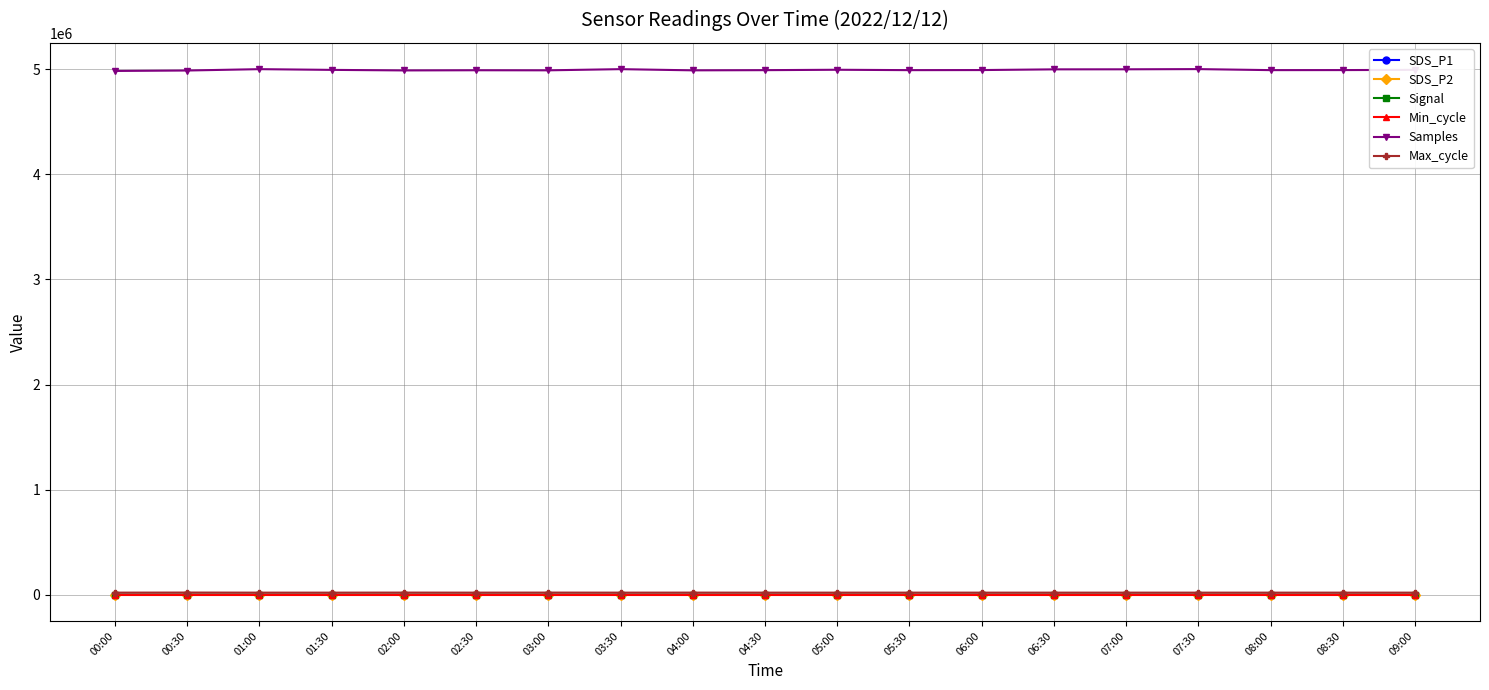

At how many categories does at least one series exceed 3506823?

19